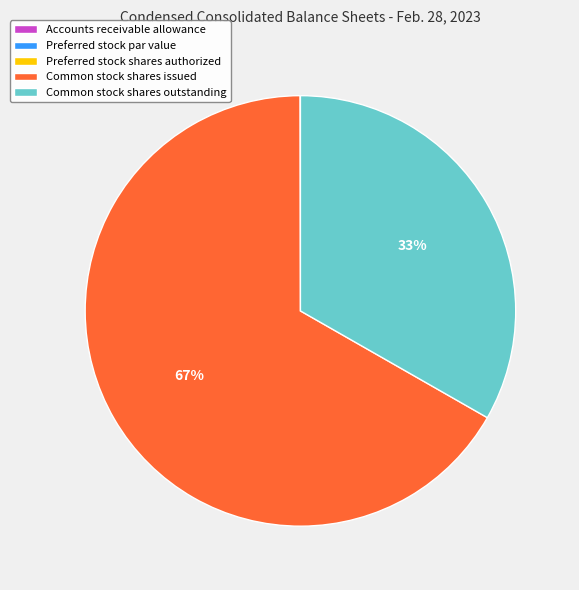

Does any single category account for the majority?

Yes